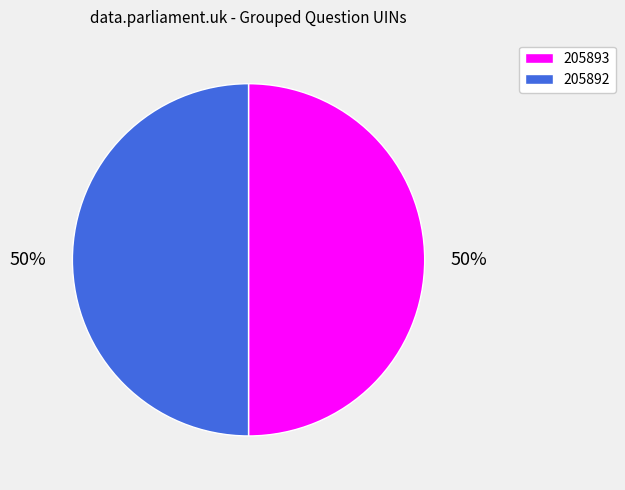

Approximately how many times larger is the value at 205893 compared to 205892?

1.0